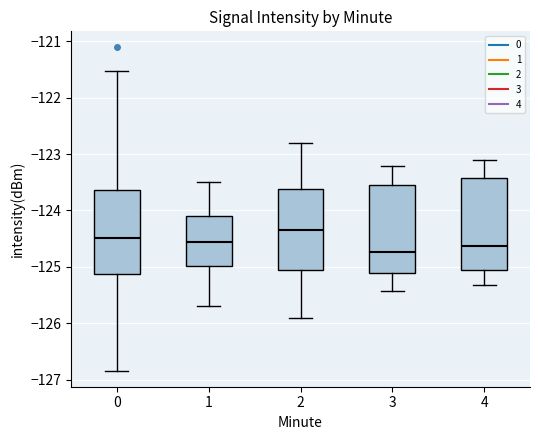

Reading left to right, read every box against the y-axis: the position of its median line, the range the box covers, and the ends of its whiskers. The values are not printed on the chart, so give them approximately, as read against the axis.

0: median -124.5, box -125.1 to -123.6, whiskers -126.8 to -121.5
1: median -124.6, box -125.0 to -124.1, whiskers -125.7 to -123.5
2: median -124.3, box -125.0 to -123.6, whiskers -125.9 to -122.8
3: median -124.7, box -125.1 to -123.5, whiskers -125.4 to -123.2
4: median -124.6, box -125.1 to -123.4, whiskers -125.3 to -123.1